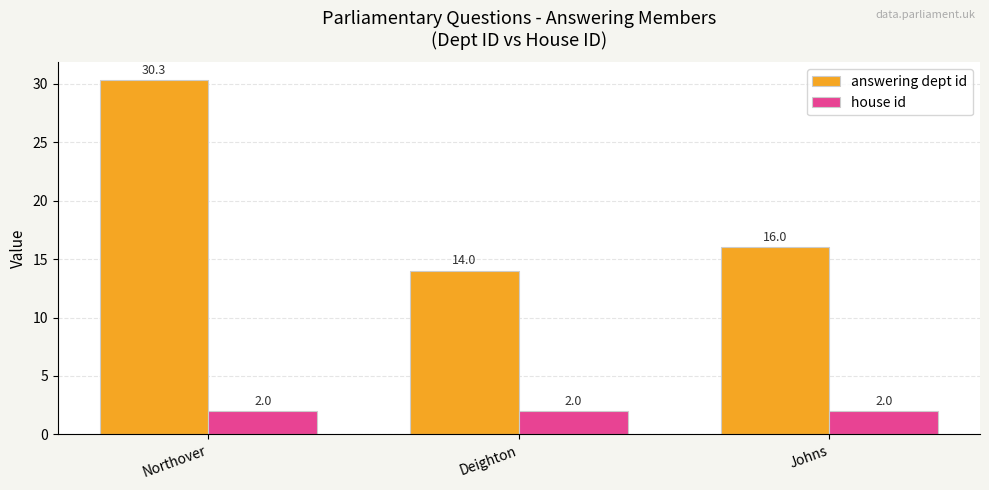

Rank the categories by answering dept id value from lowest to highest.

Deighton, Johns, Northover